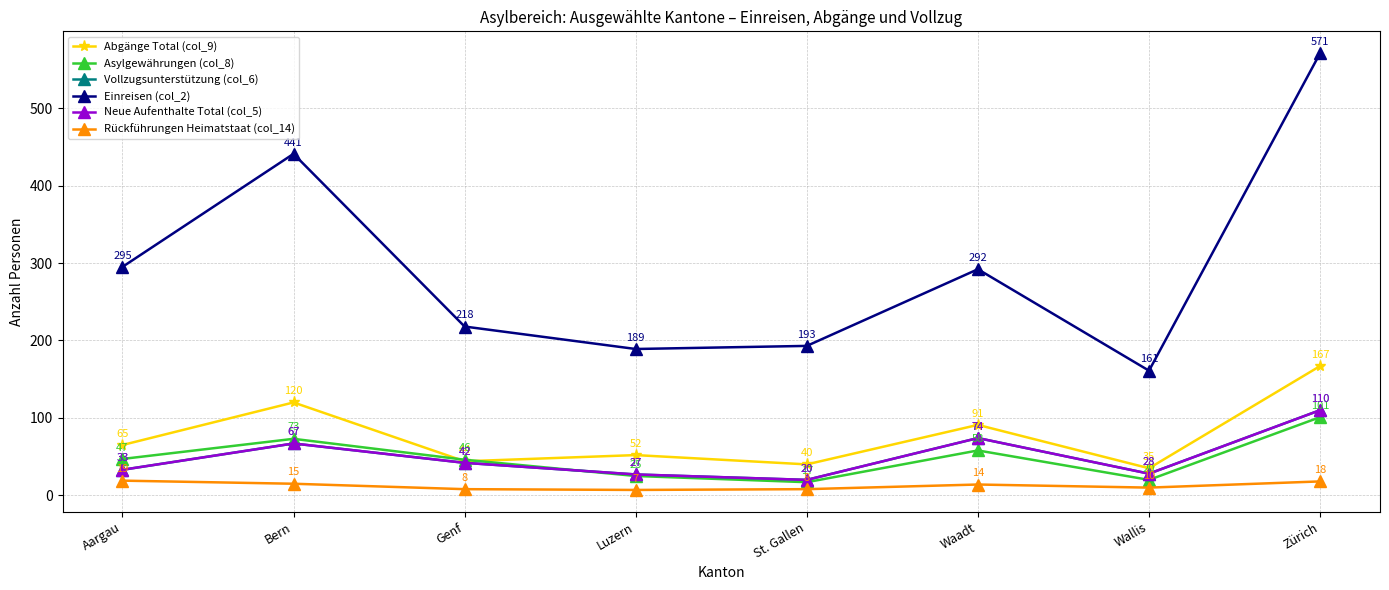

The value of Asylgewährungen (col_8) at Waadt is 58. True or false?

True